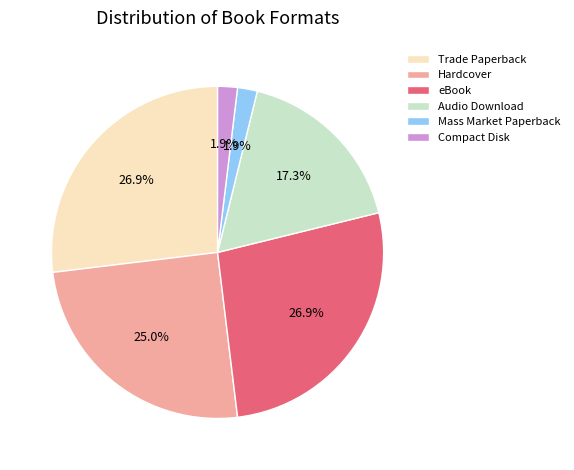

Does Audio Download account for over 50% of the chart?

No